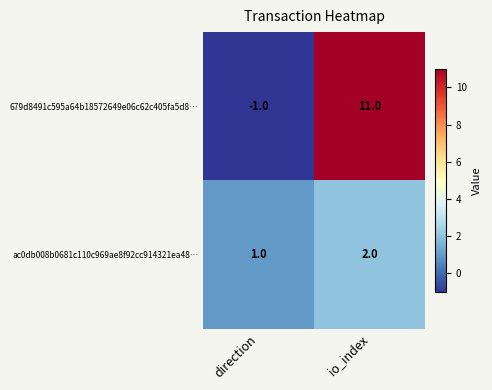

How many series are shown in this chart?

2